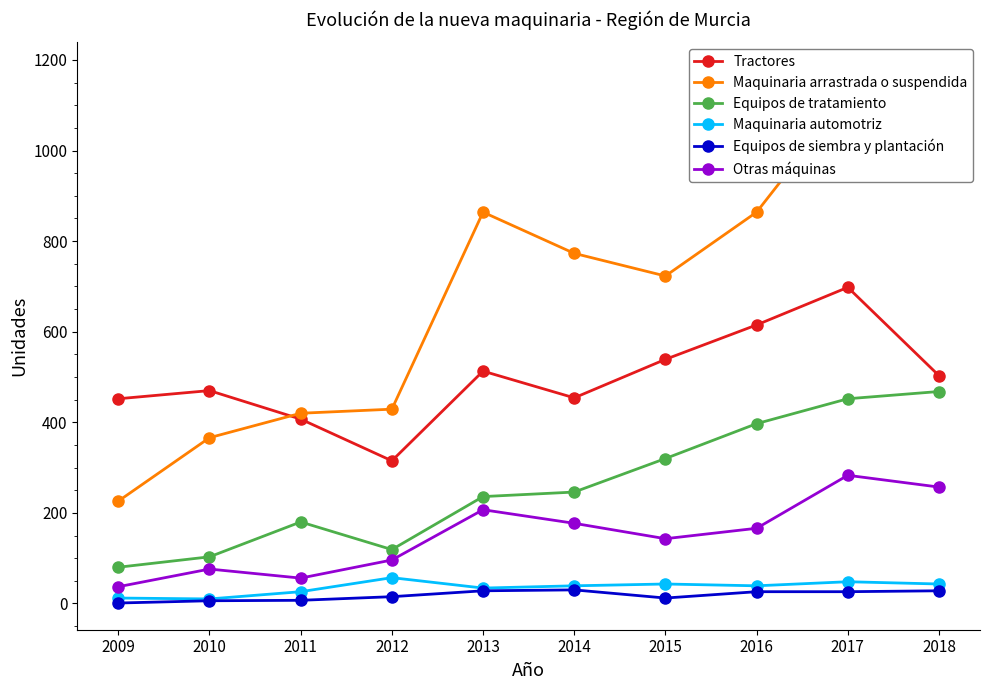

Rank the series at 2014 from highest to lowest value.

Maquinaria arrastrada o suspendida, Tractores, Equipos de tratamiento, Otras máquinas, Maquinaria automotriz, Equipos de siembra y plantación